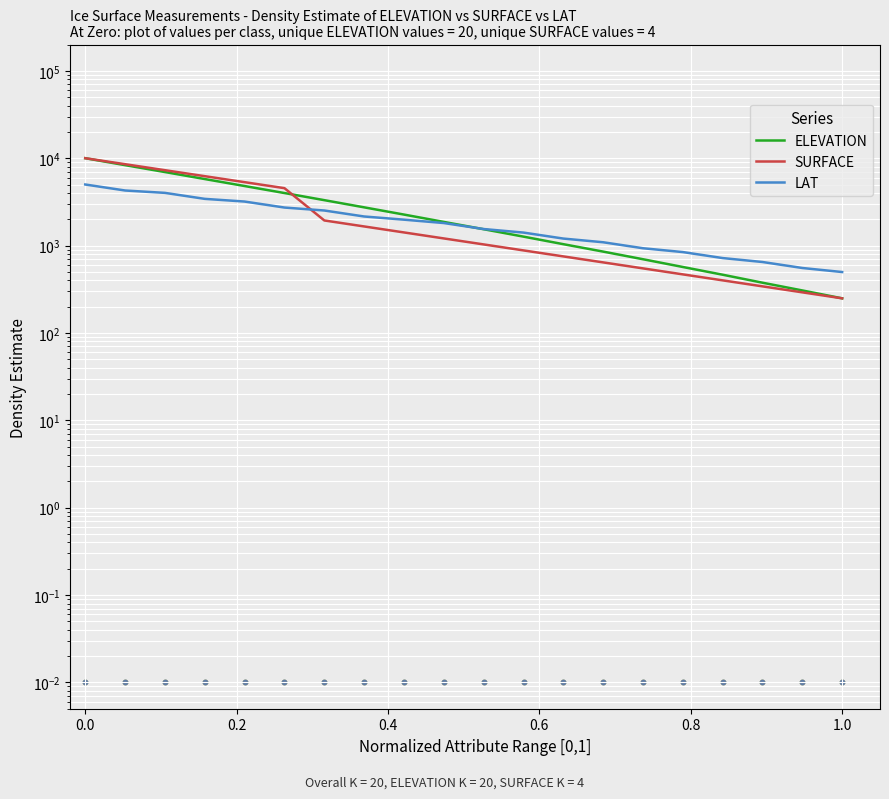

Which series reaches the maximum Y coordinate?

ELEVATION